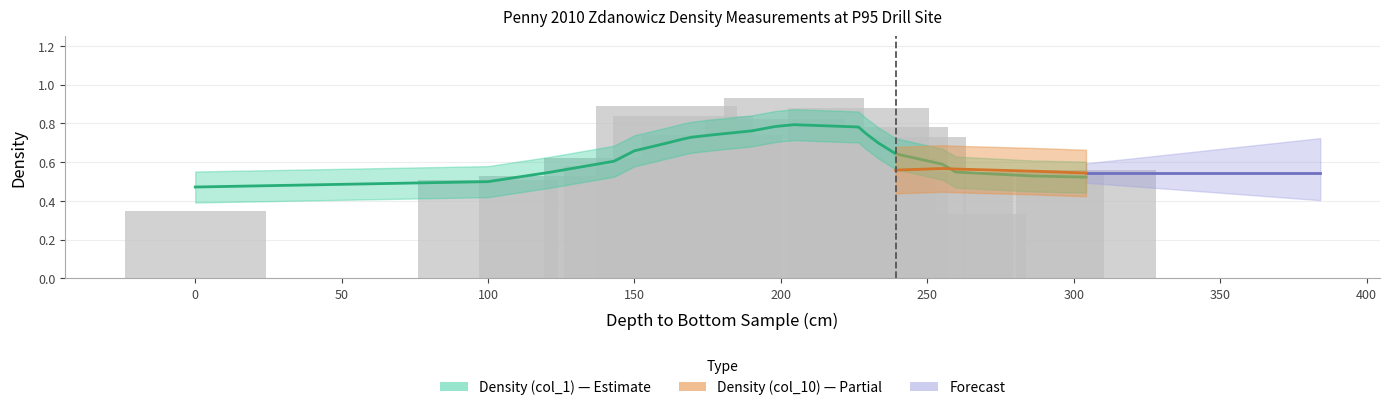

Reading left to right, what are all the values shown in this chart?

0.3	0.5	0.5	0.6	0.6	0.9	0.8	0.6	0.7	0.7	0.8	0.9	0.9	0.6	0.8	0.7	0.6	0.3	0.6	0.6